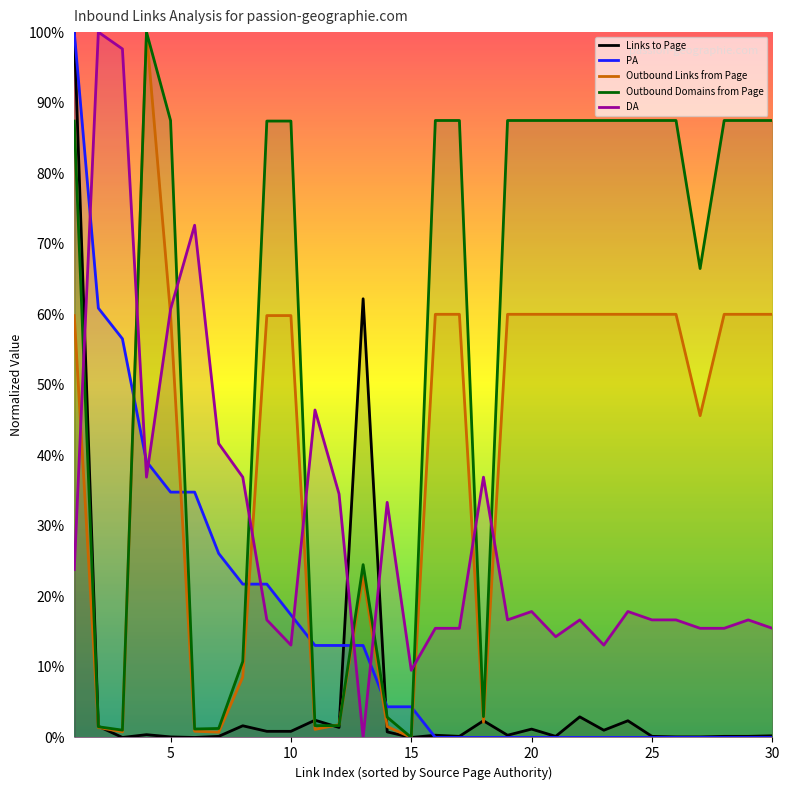

What is the maximum value for PA?

100.0